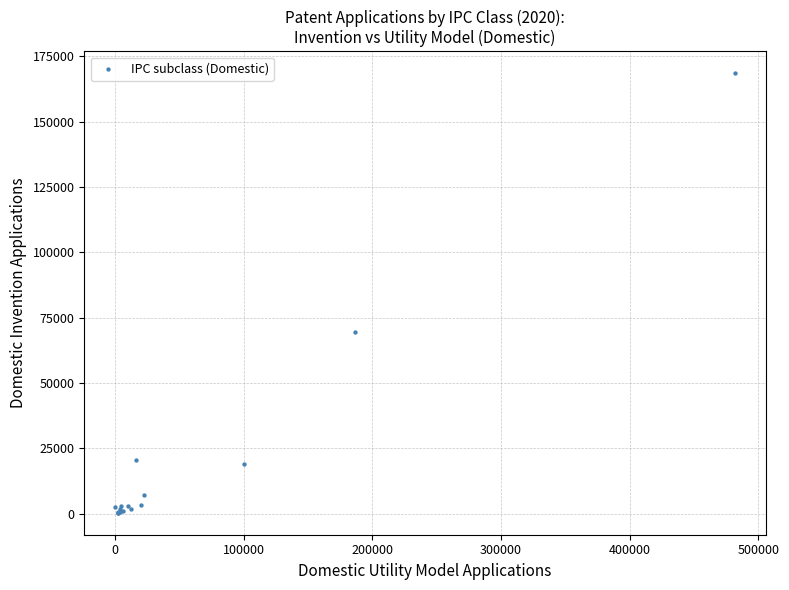

What Y value in the scatter plot is closest to 84411?

69518